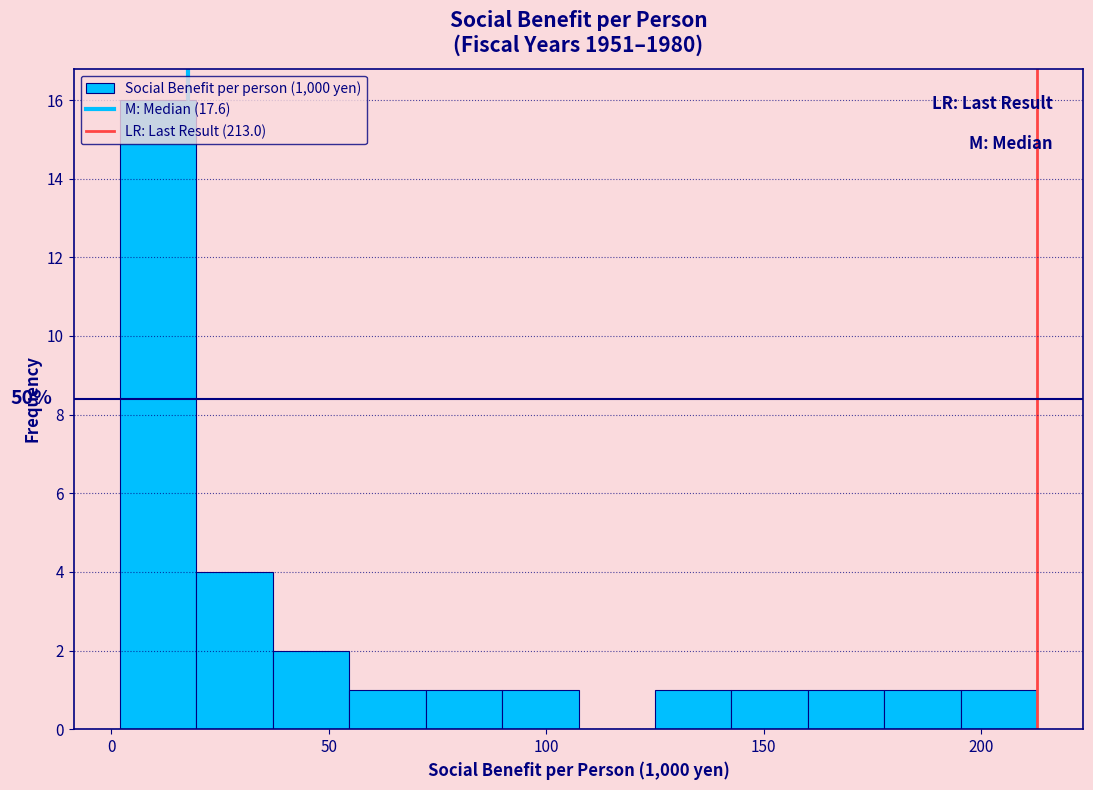

Around what value on the x-axis is the tallest bar? Give the approximate position of its centre, as read against the axis.

10